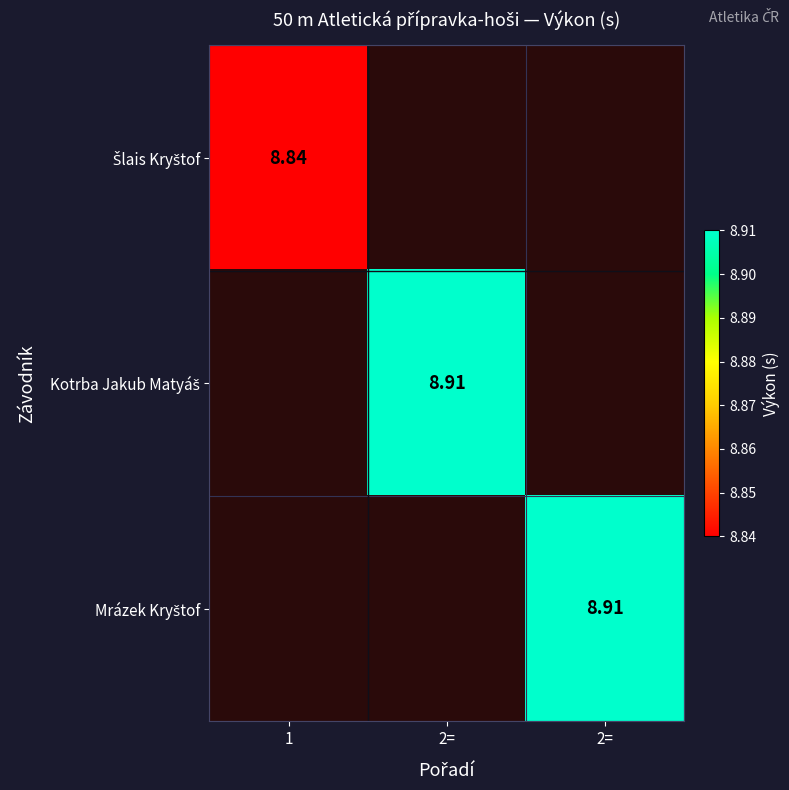

Is the value of Kotrba Jakub Matyáš at 2= greater than the value of Šlais Kryštof at 2=?

No